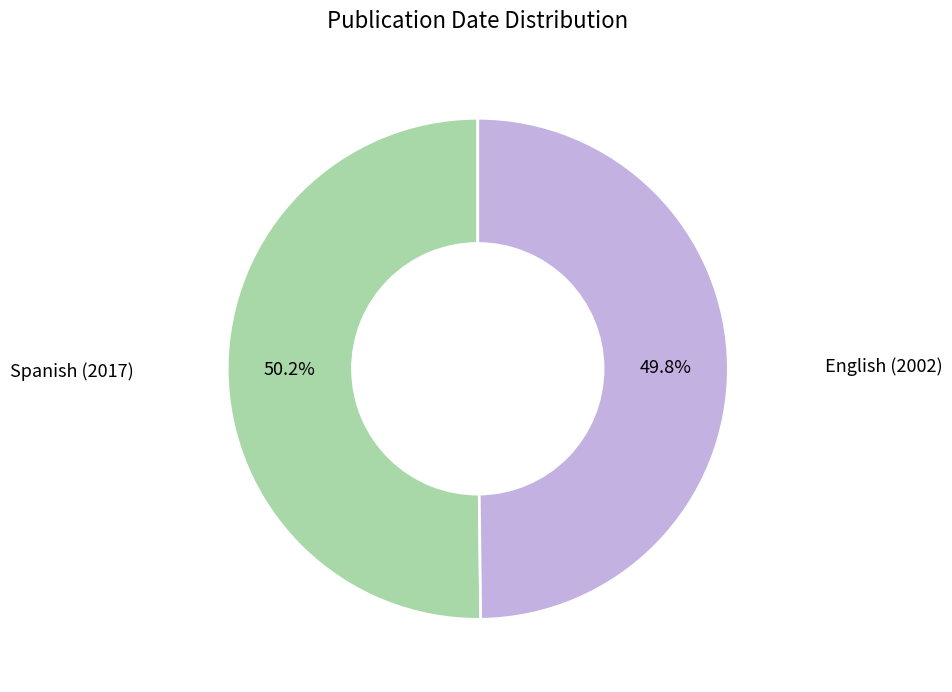

Does any single category account for the majority?

Yes